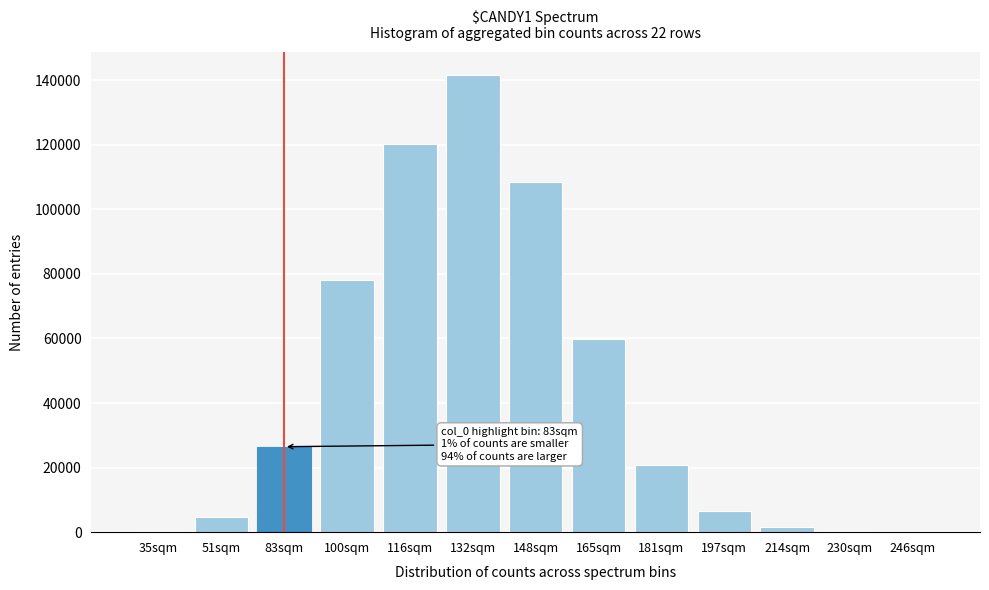

Which has a higher value, 165sqm or 116sqm?

116sqm